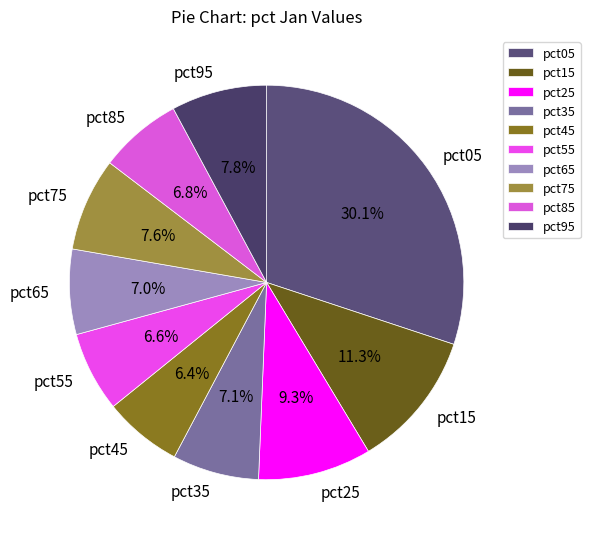

Which has a higher value, pct45 or pct35?

pct35